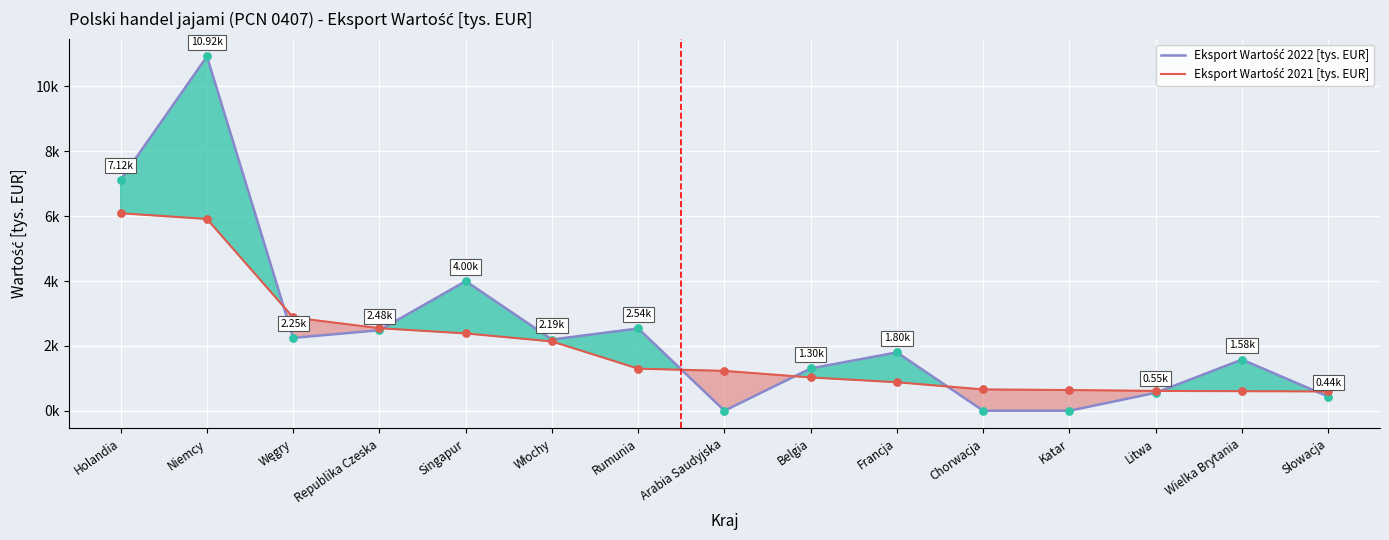

What are all the series names shown in the legend?

Eksport Wartość 2022 [tys. EUR], Eksport Wartość 2021 [tys. EUR]